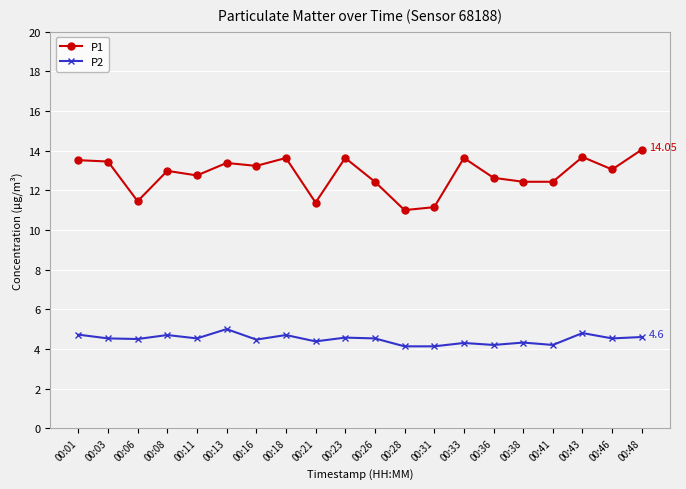

How many data points does each series have?

20